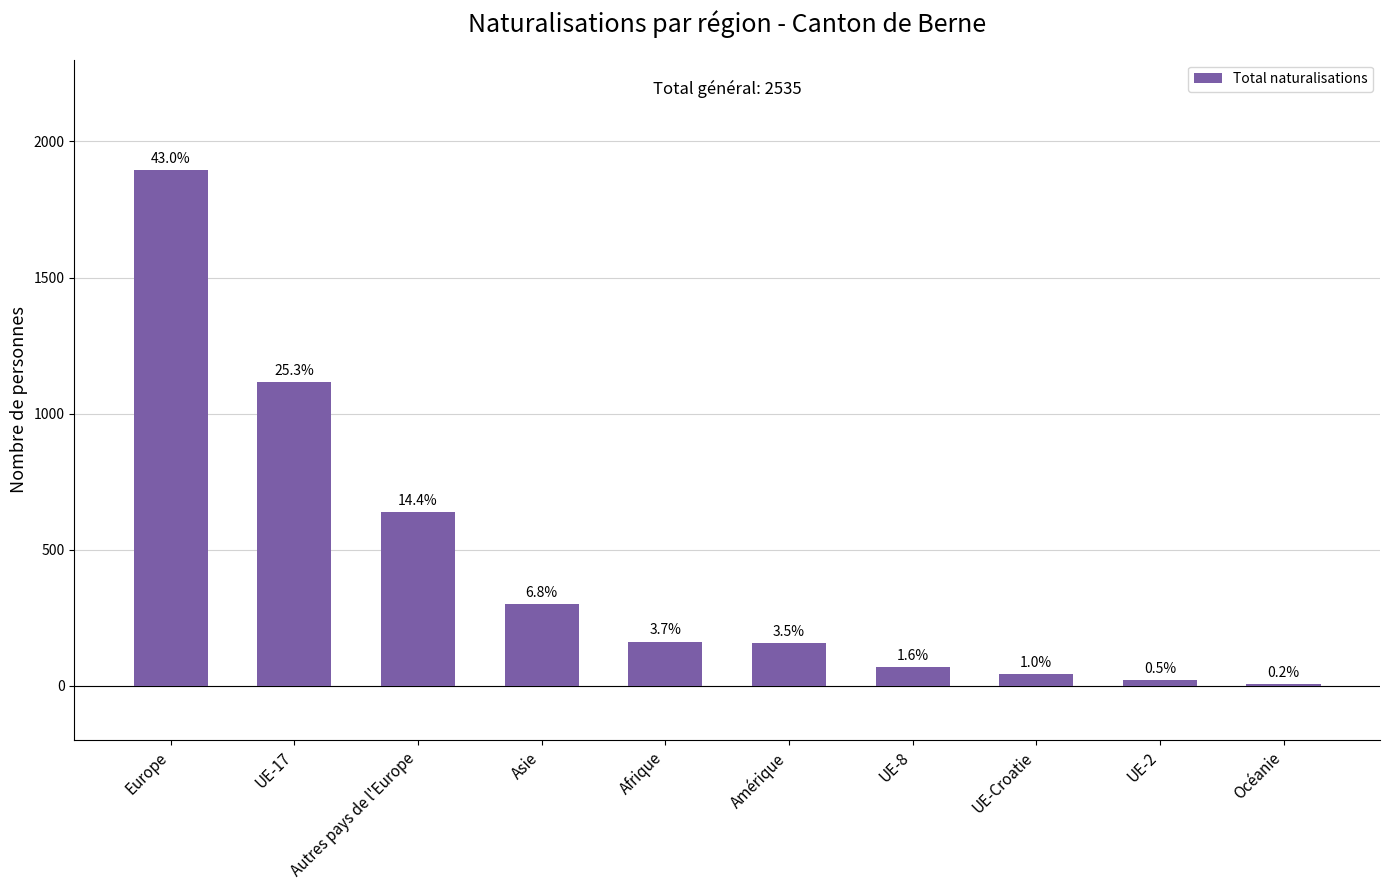

What is the value of the 3rd bar from the left?

637